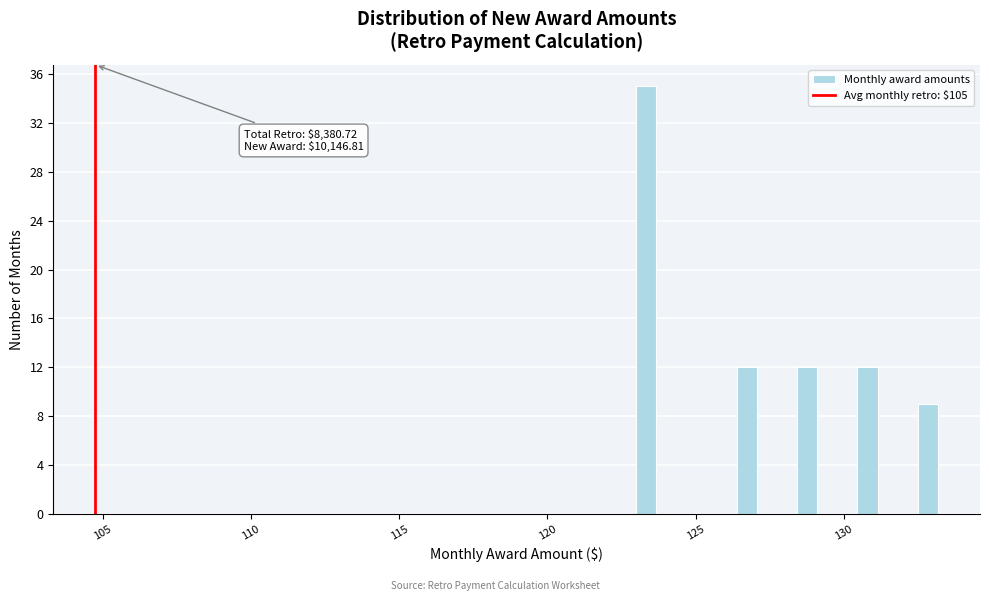

Around what value on the x-axis is the tallest bar? Give the approximate position of its centre, as read against the axis.

123.5